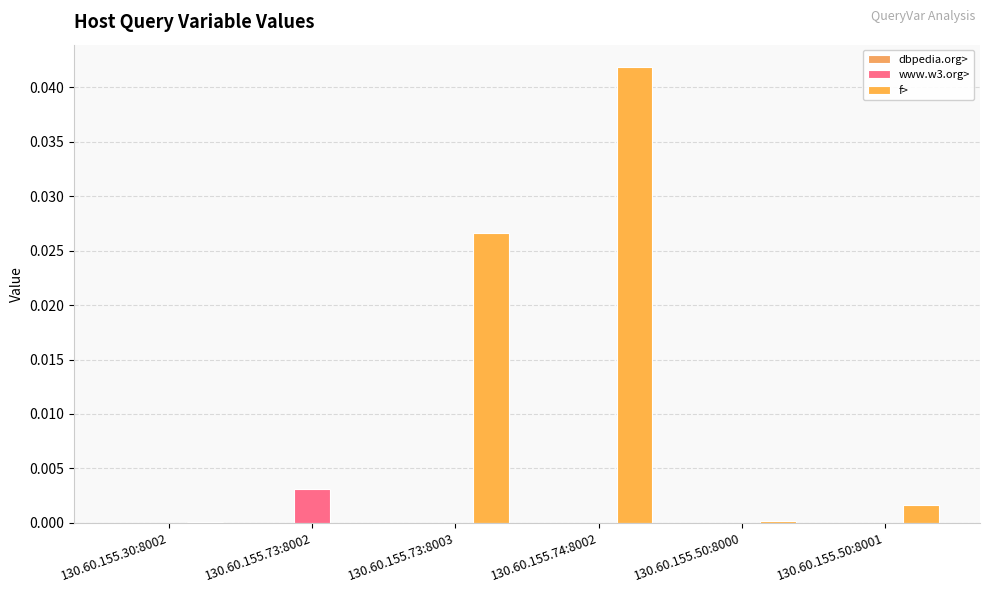

List the series in order of their peak value, highest first.

f>, www.w3.org>, dbpedia.org>